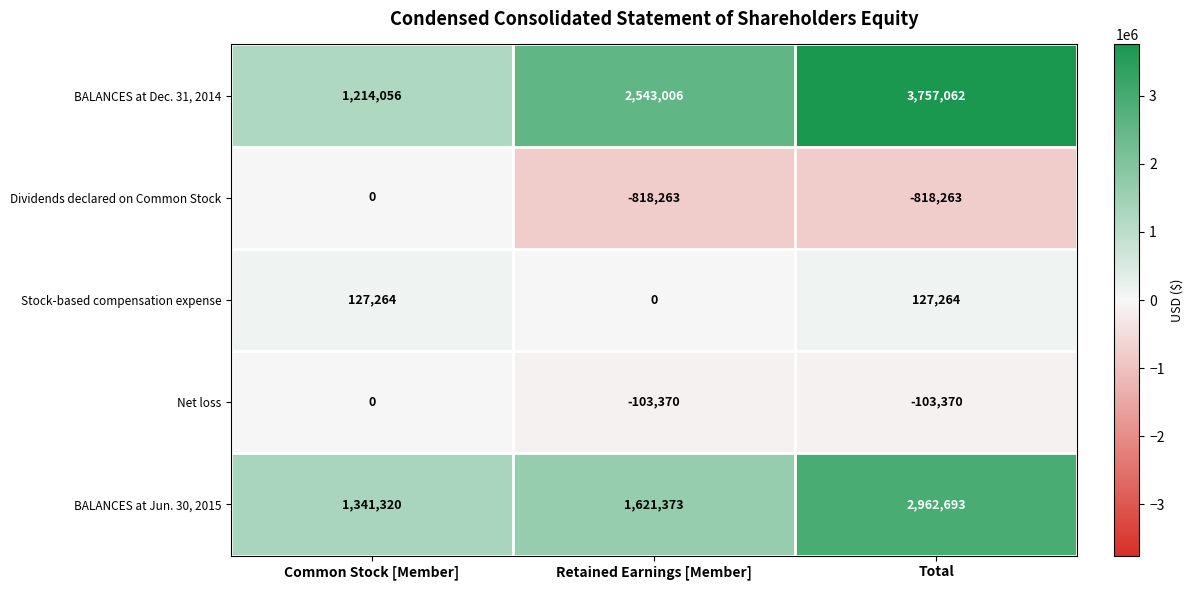

At Total, list the series in order from smallest to largest.

Dividends declared on Common Stock, Net loss, Stock-based compensation expense, BALANCES at Jun. 30, 2015, BALANCES at Dec. 31, 2014